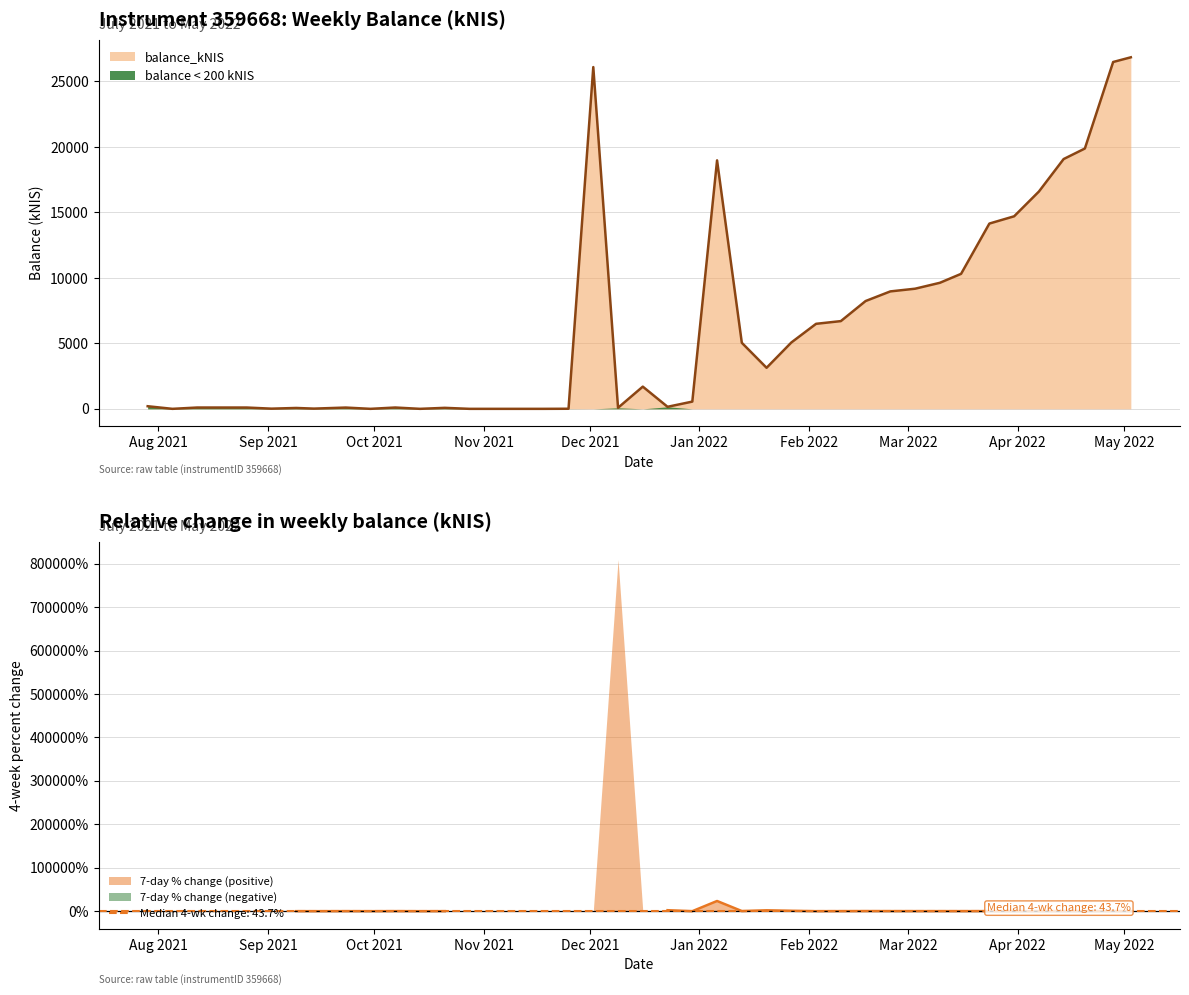

Is it true that the value at 2021-10-07 is 101.0?

True